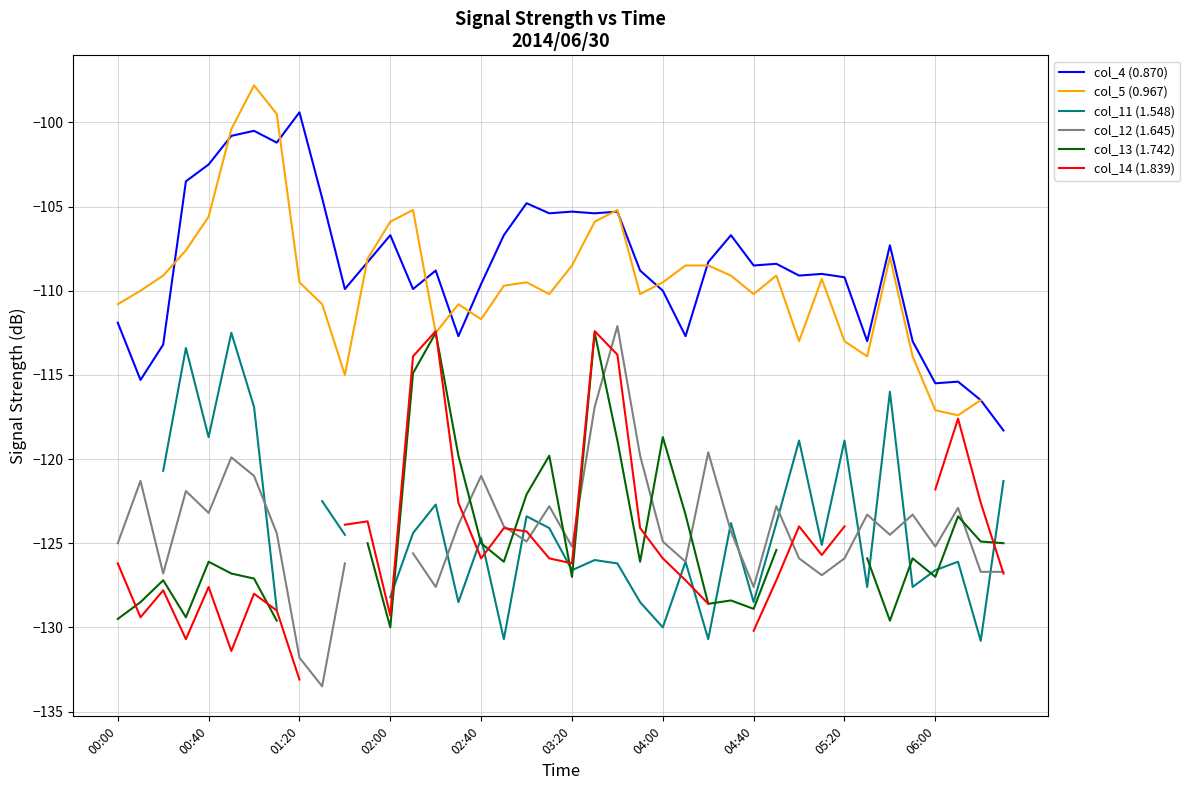

What is the approximate value of col_12 (1.645) at 10?

-126.2